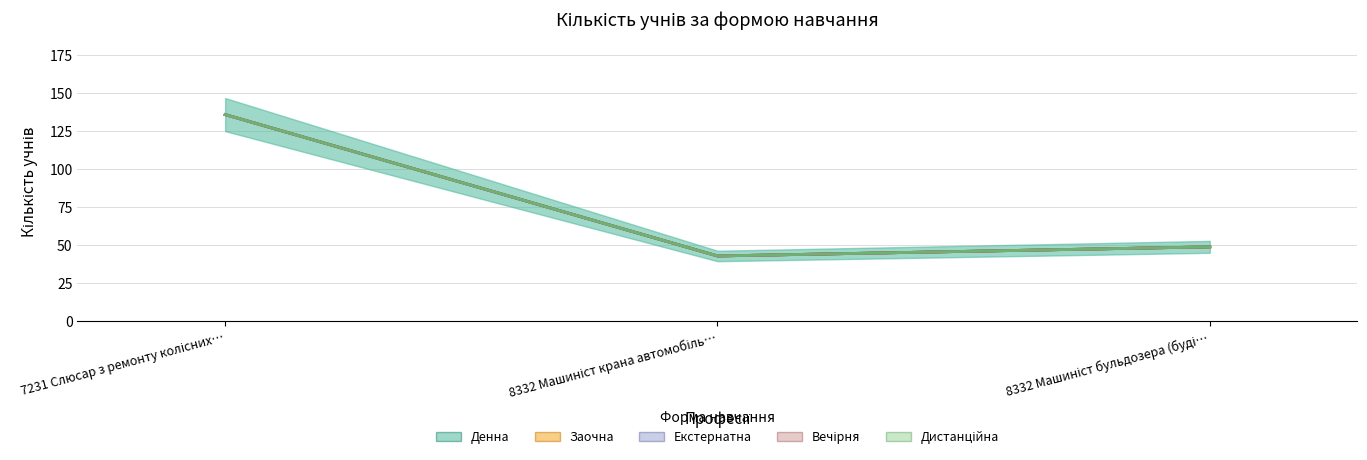

At which label does Екстернатна reach its minimum?

7231 Слюсар з ремонту колісних транспортних засобів